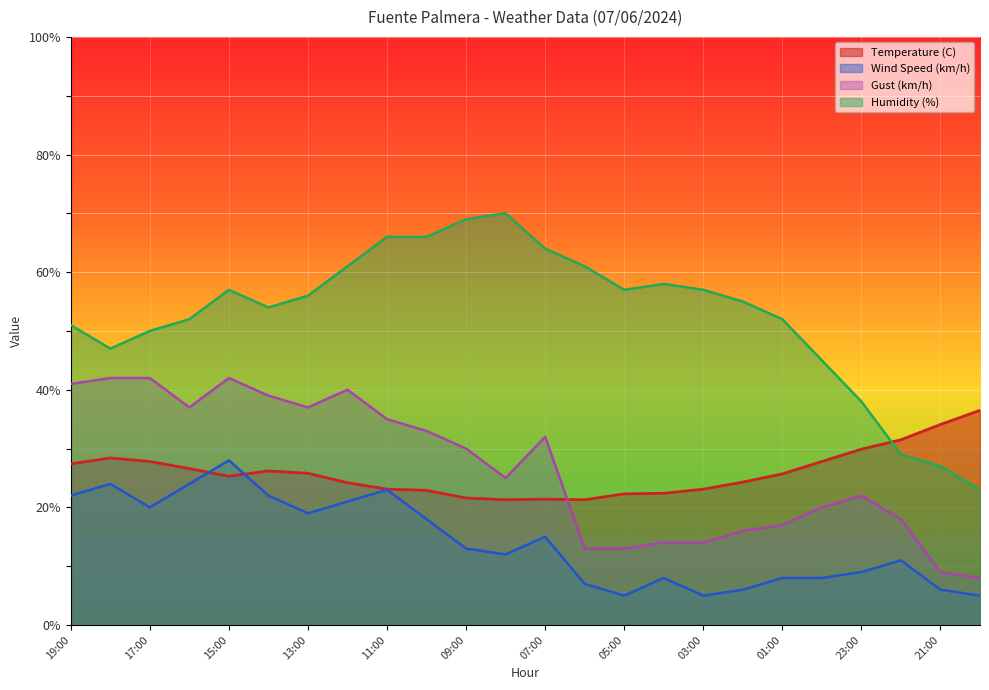

In Wind Speed (km/h), how many points are higher than both neighbors (excluding endpoints)?

6